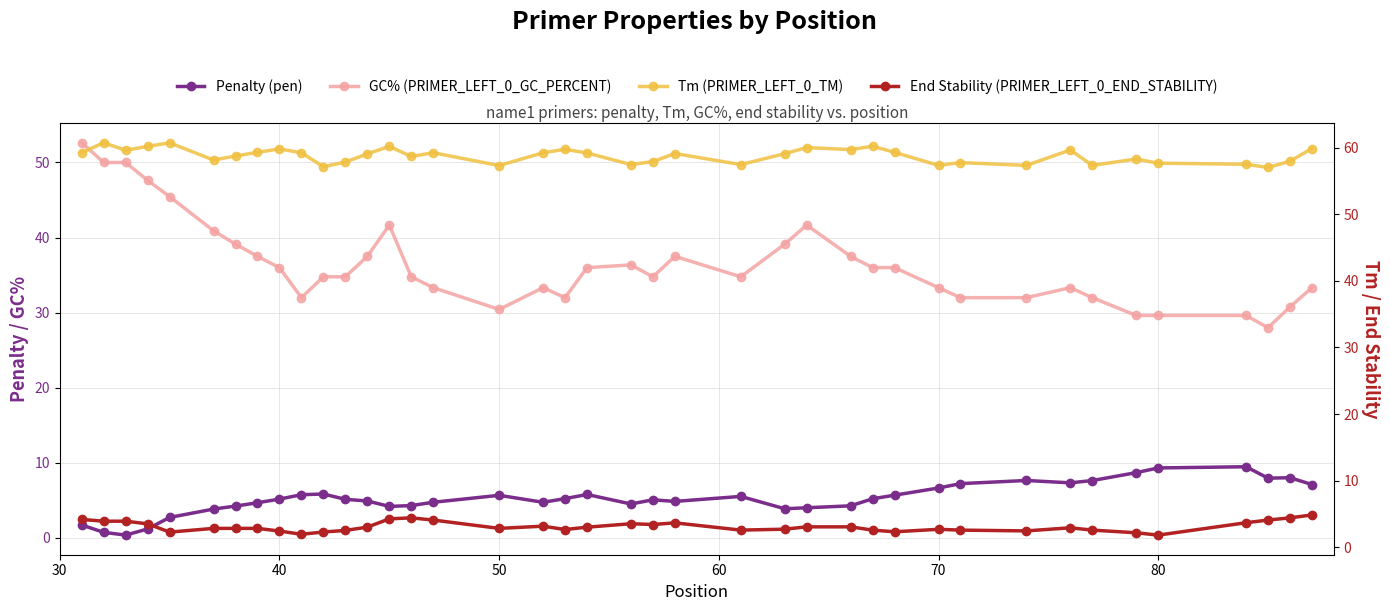

What is the greatest value displayed?

60.7